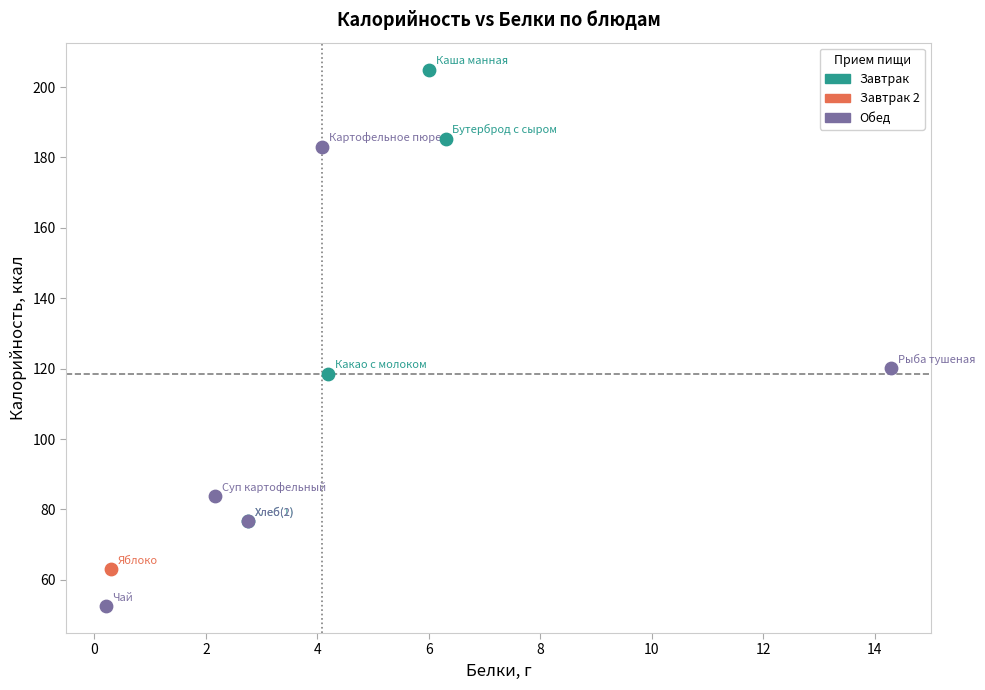

What are all the series names shown in the legend?

Завтрак, Завтрак 2, Обед